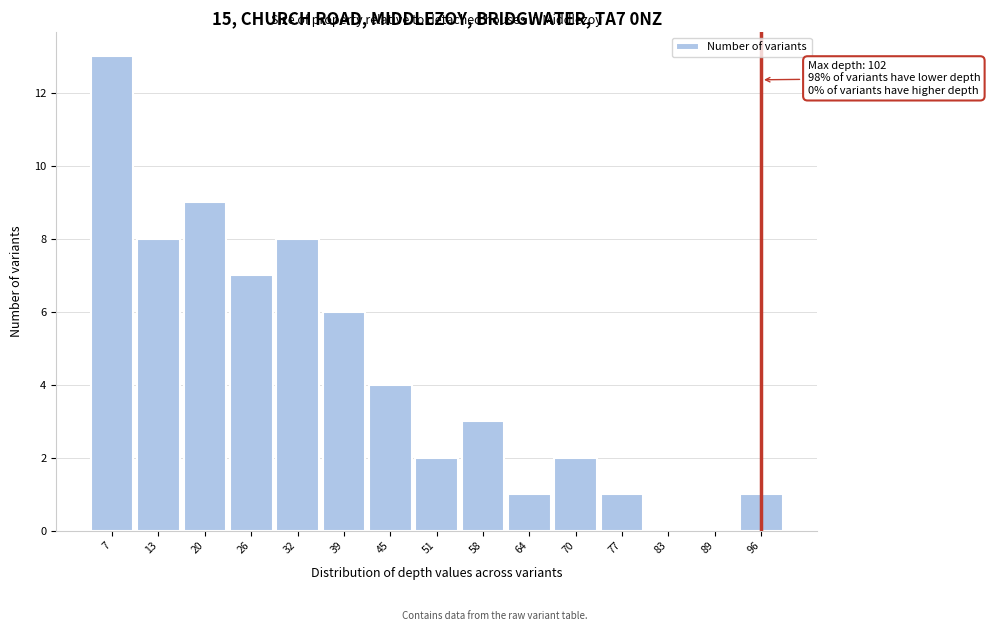

Reading left to right, transcribe all the data shown in this chart.

7=13	13=8	20=9	26=7	32=8	39=6	45=4	51=2	58=3	64=1	70=2	77=1	83=0	89=0	96=1